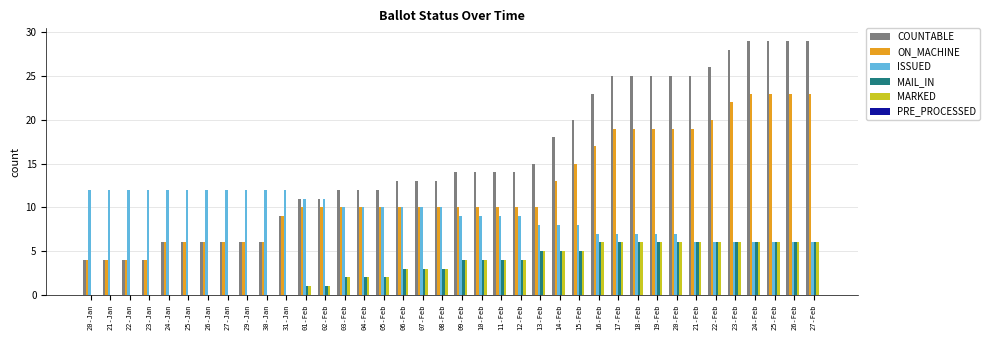

Count the MAIL_IN values in the range 0 to 6.

38